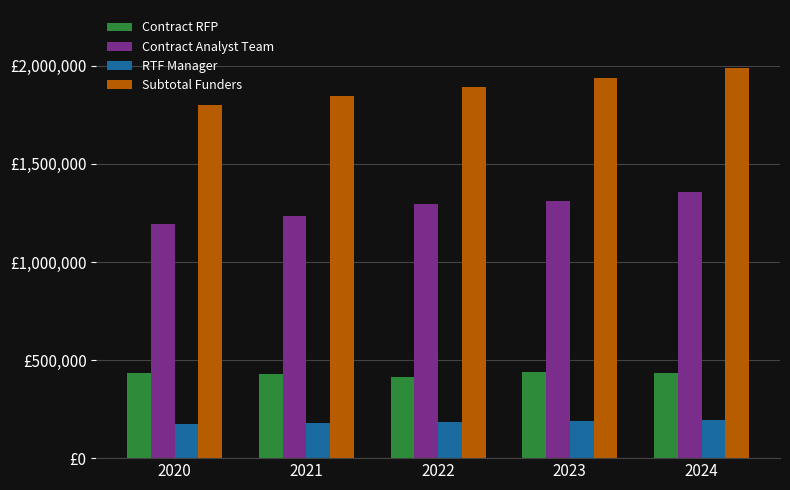

Is it true that Subtotal Funders equals 1258701 at 2021?

False